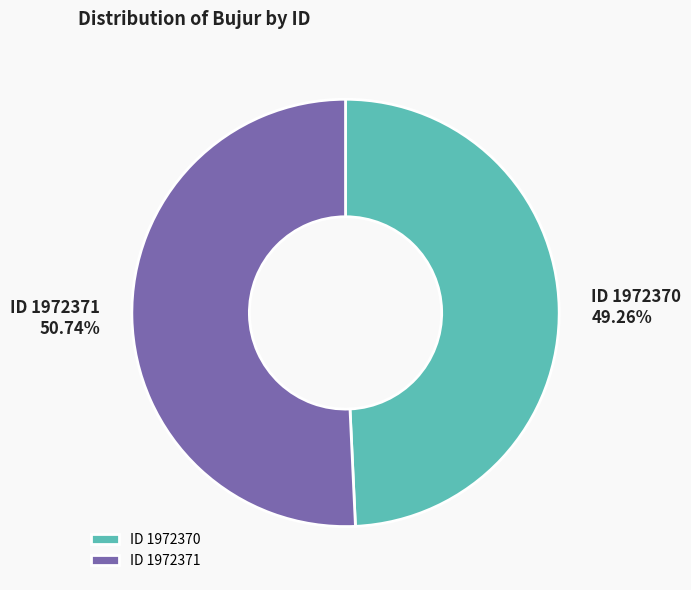

Does ID 1972371 account for over 50% of the chart?

Yes